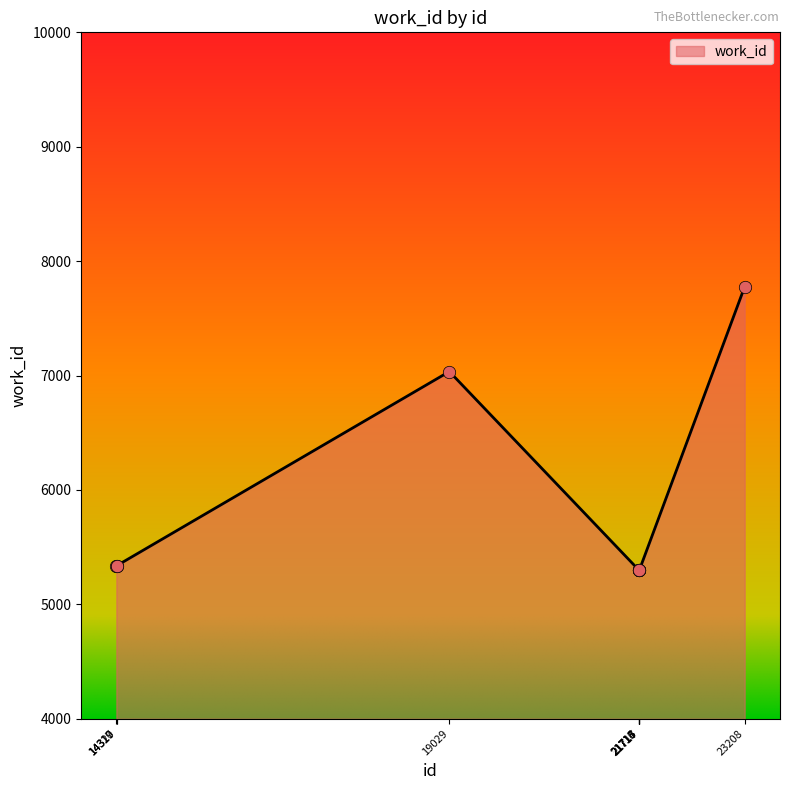

Approximately how many times larger is the value at 19029 compared to 21717?

1.3